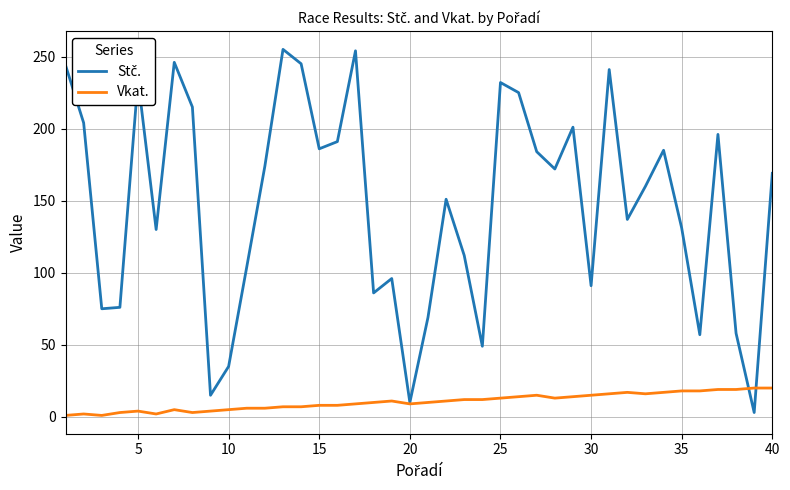

What is the maximum value for Vkat.?

20